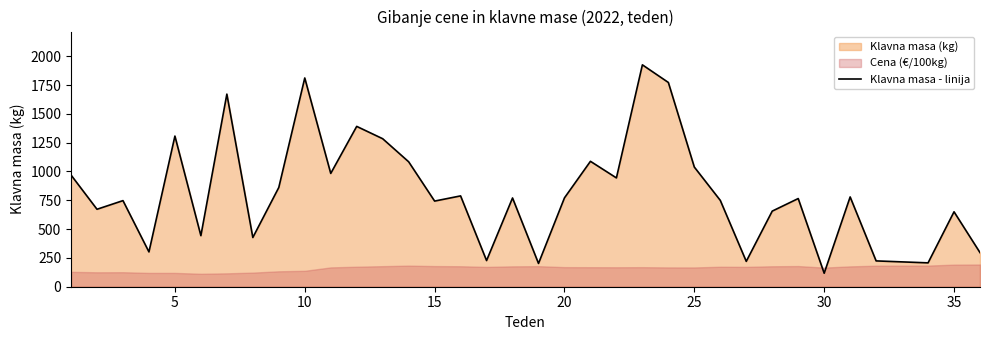

What is the smallest value displayed?

117